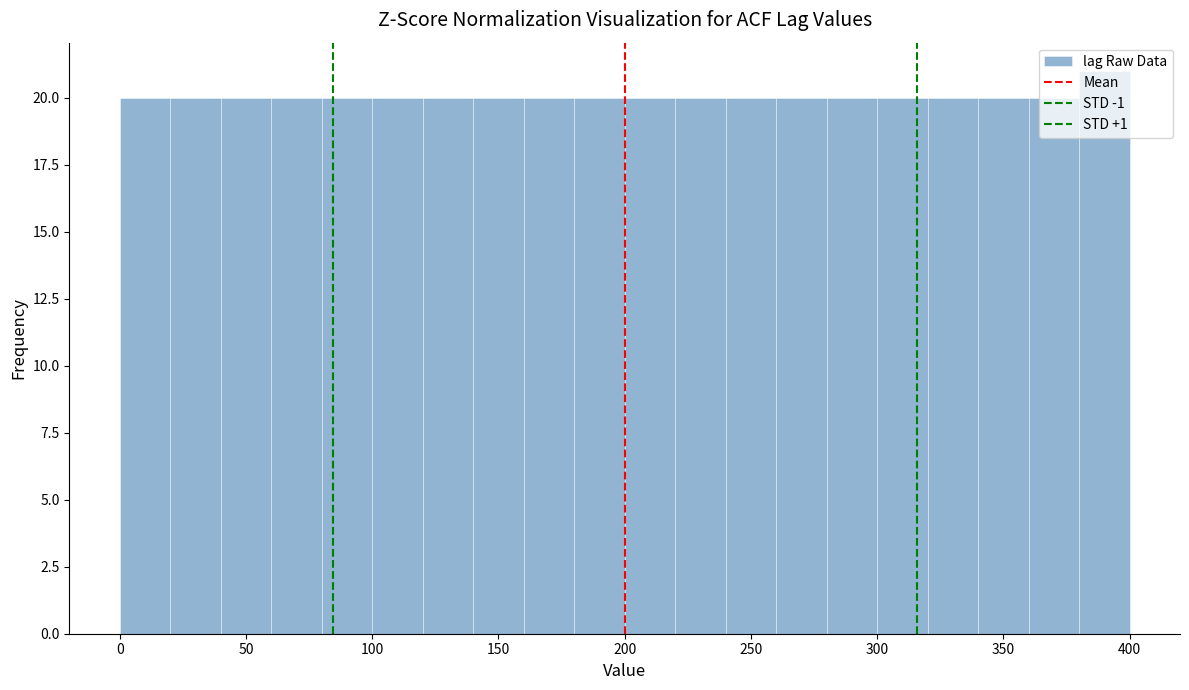

Reading left to right, list every bar in this chart as the range it spans on the x-axis followed by its height. The values are not printed on the chart, so give them approximately, as read against the axis.

0 to 20: 20
20 to 40: 20
40 to 60: 20
60 to 80: 20
80 to 100: 20
100 to 120: 20
120 to 140: 20
140 to 160: 20
160 to 180: 20
180 to 200: 20
200 to 220: 20
220 to 240: 20
240 to 260: 20
260 to 280: 20
280 to 300: 20
300 to 320: 20
320 to 340: 20
340 to 360: 20
360 to 380: 20
380 to 400: 21